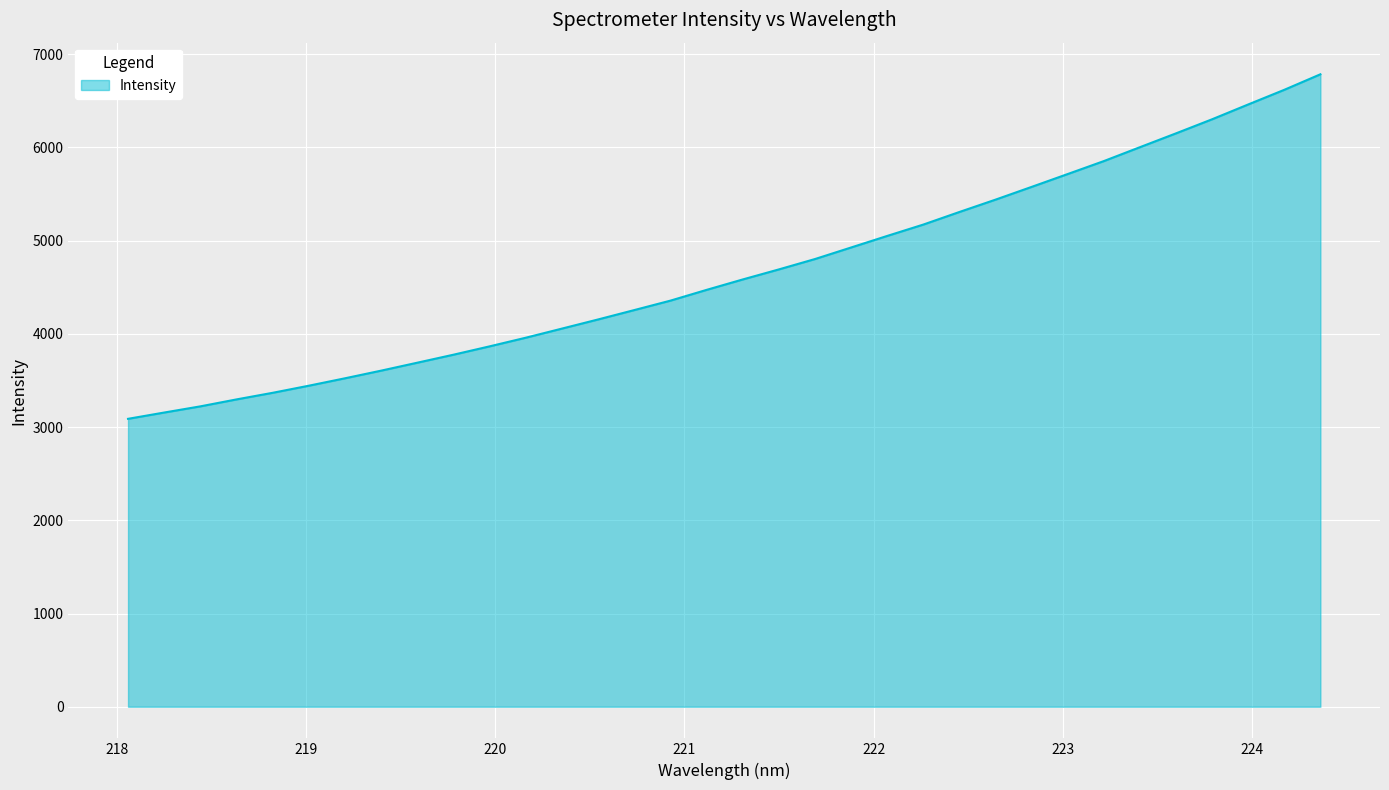

What is the greatest value displayed?

6783.6